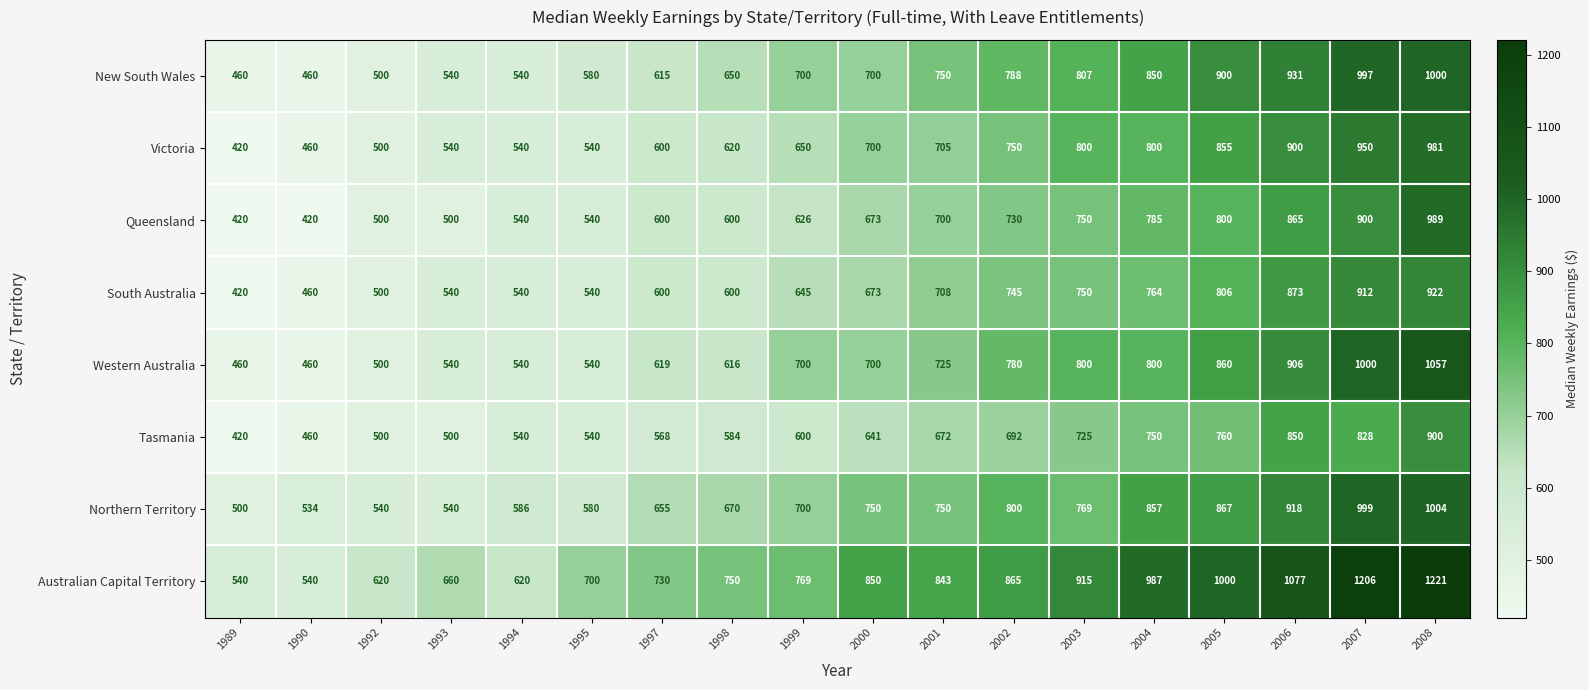

Between 1990 and 1997, which series saw the biggest shift?

Australian Capital Territory